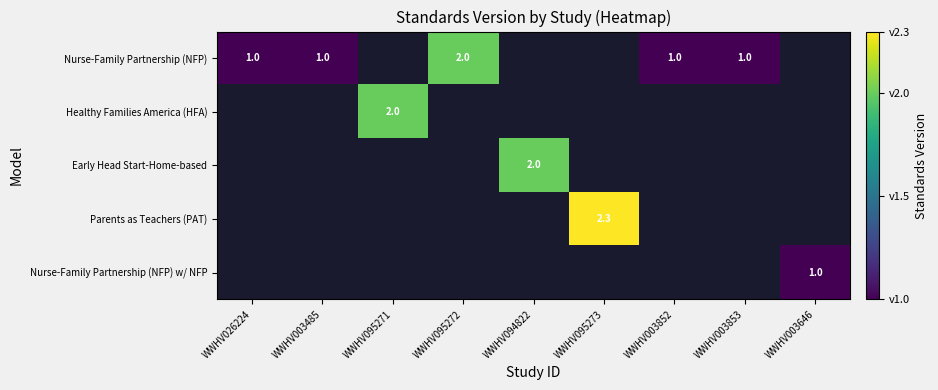

Count the number of data series in this chart.

5